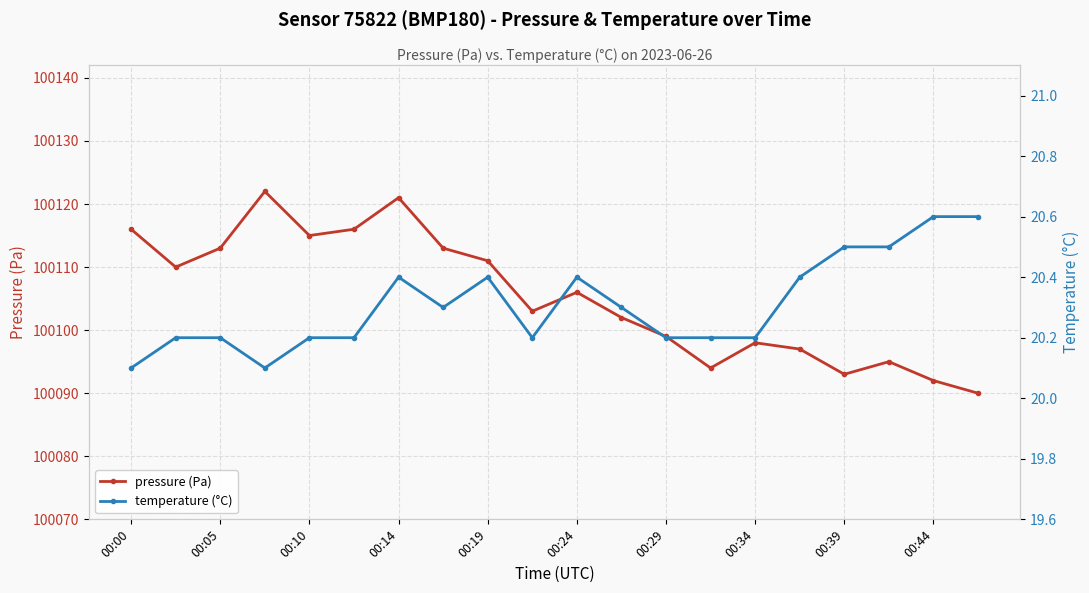

True or false: pressure (Pa) has more than 0 interior local peaks.

True